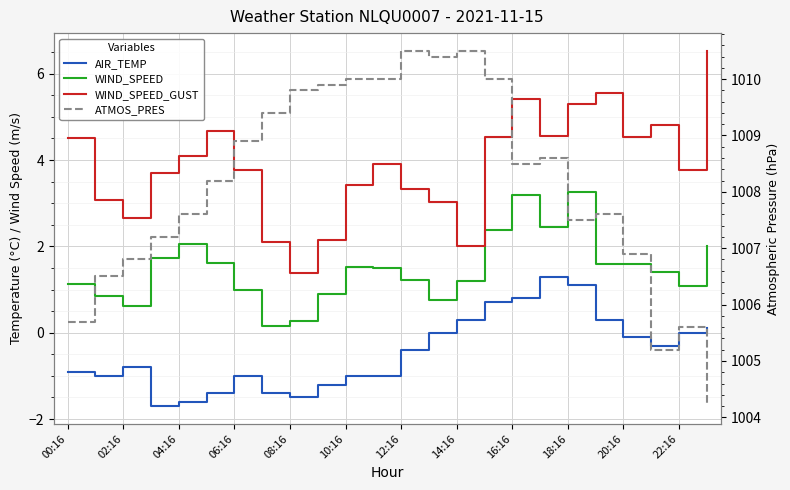

Is this an area chart (filled region under the line)?

No